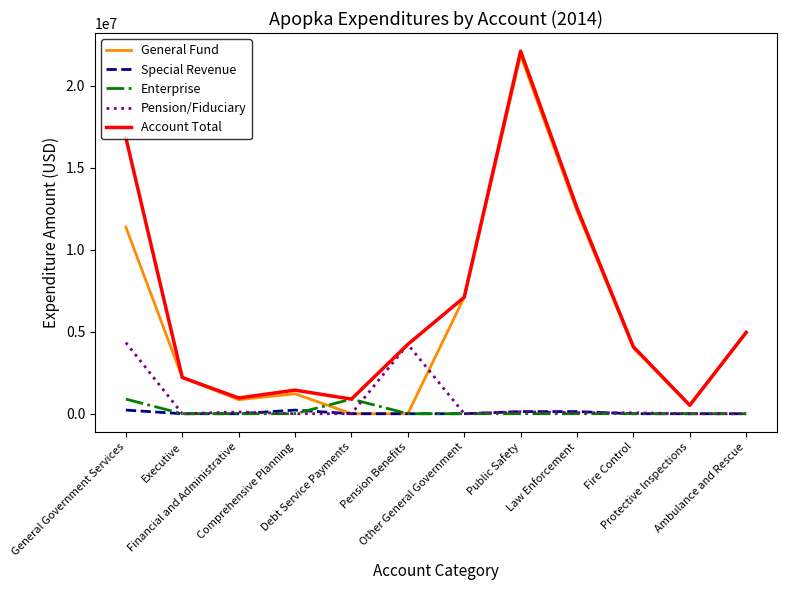

Reading left to right, extract all data points from this chart.

General Fund: General Government Services=11373438	Executive=2207835	Financial and Administrative=853638	Comprehensive Planning=1215834	Debt Service Payments=0	Pension Benefits=0	Other General Government=7096131	Public Safety=21845094	Law Enforcement=12354806	Fire Control=4021970	Protective Inspections=514517	Ambulance and Rescue=4953801
Special Revenue: General Government Services=221389	Executive=0	Financial and Administrative=0	Comprehensive Planning=221389	Debt Service Payments=0	Pension Benefits=0	Other General Government=0	Public Safety=129263	Law Enforcement=129263	Fire Control=0	Protective Inspections=0	Ambulance and Rescue=0
Enterprise: General Government Services=890007	Executive=0	Financial and Administrative=0	Comprehensive Planning=0	Debt Service Payments=890007	Pension Benefits=0	Other General Government=0	Public Safety=0	Law Enforcement=0	Fire Control=0	Protective Inspections=0	Ambulance and Rescue=0
Pension/Fiduciary: General Government Services=4332776	Executive=0	Financial and Administrative=105309	Comprehensive Planning=0	Debt Service Payments=0	Pension Benefits=4227467	Other General Government=0	Public Safety=120616	Law Enforcement=64268	Fire Control=56348	Protective Inspections=0	Ambulance and Rescue=0
Account Total: General Government Services=16817610	Executive=2207835	Financial and Administrative=958947	Comprehensive Planning=1437223	Debt Service Payments=890007	Pension Benefits=4227467	Other General Government=7096131	Public Safety=22094973	Law Enforcement=12548337	Fire Control=4078318	Protective Inspections=514517	Ambulance and Rescue=4953801